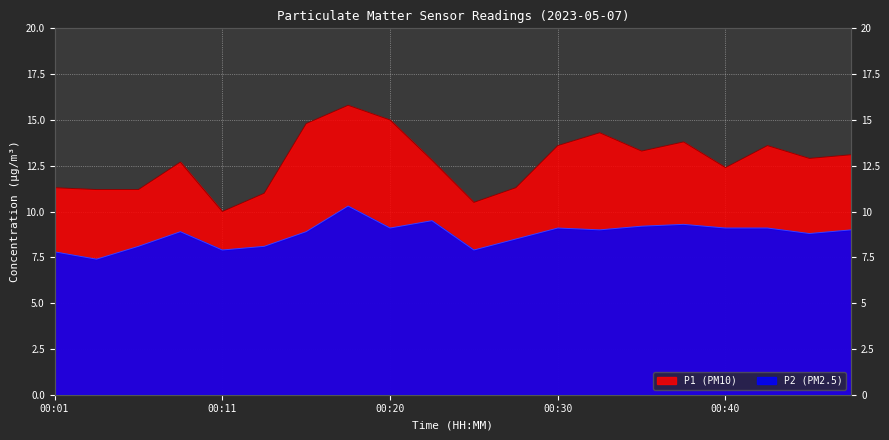

The value of P2 at 00:42 is 15.2. True or false?

False